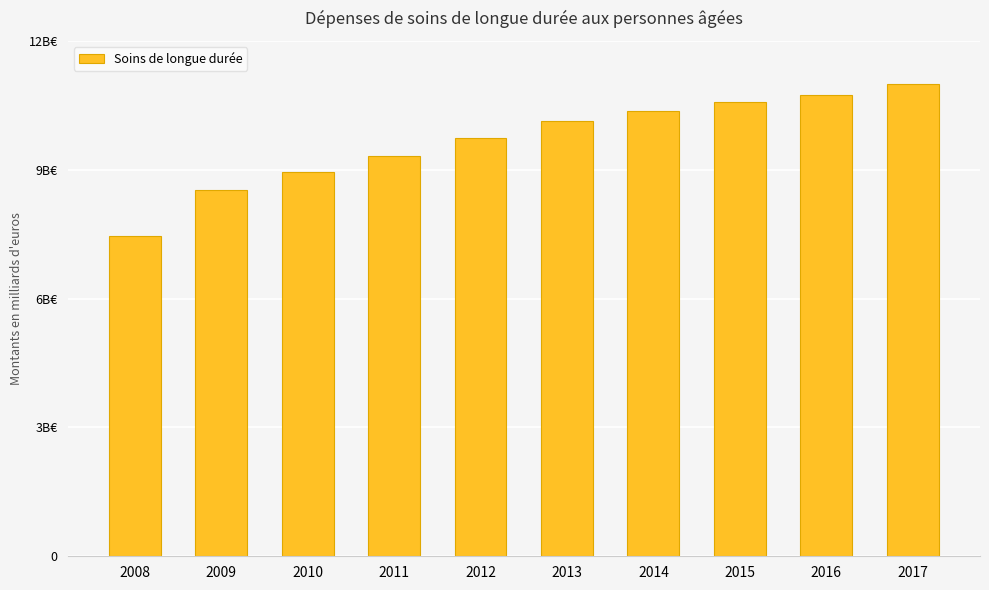

Is it true that the value at 2015 is 10.6?

True